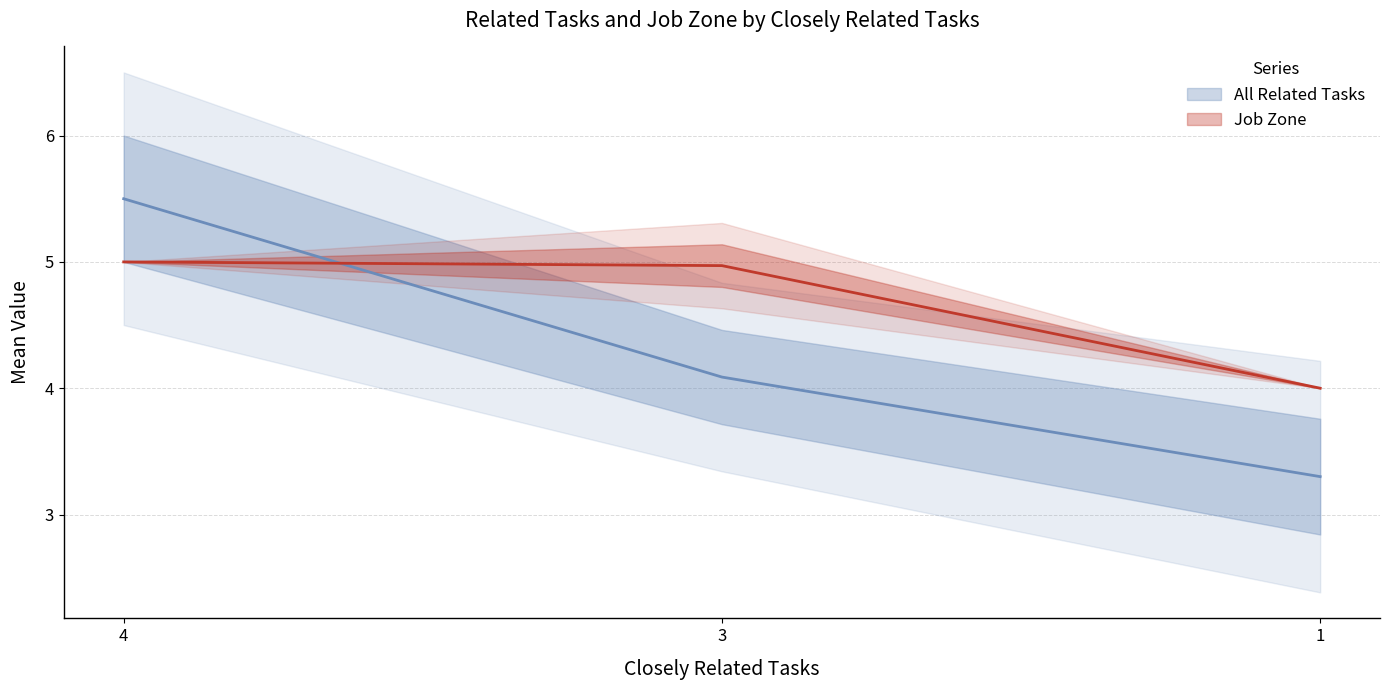

The Job Zone series shows 1.7 at 1. True or false?

False